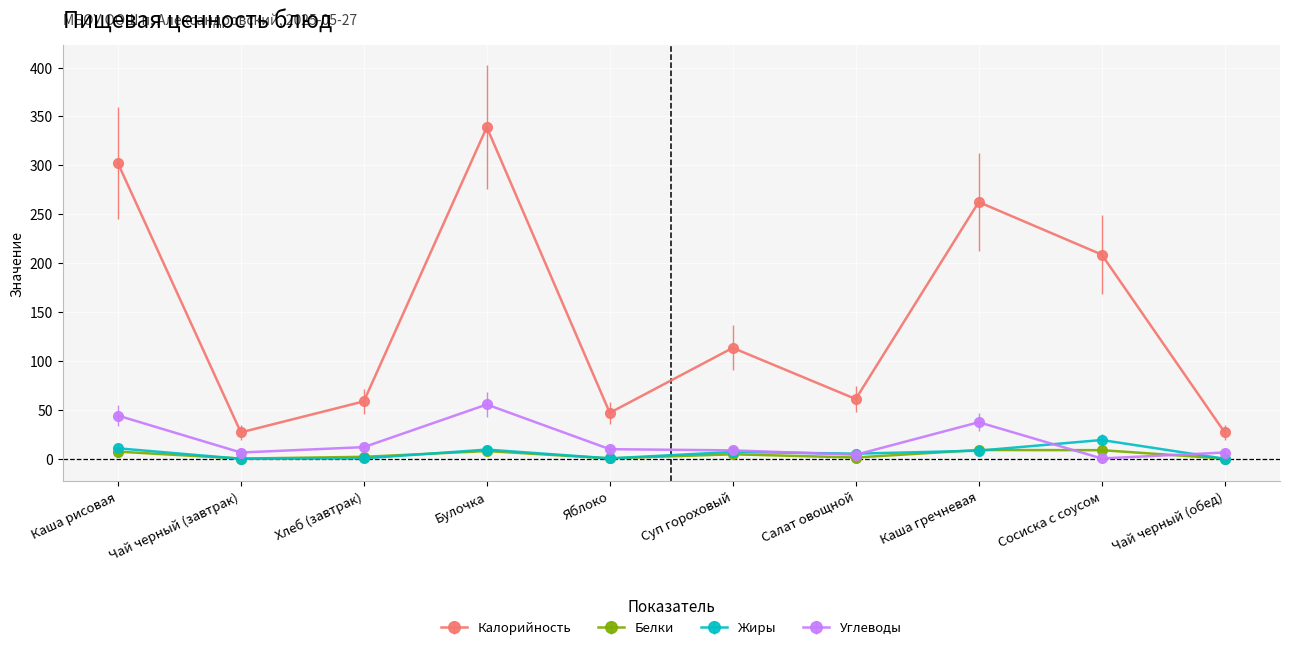

Which label corresponds to the largest value in the chart?

Булочка